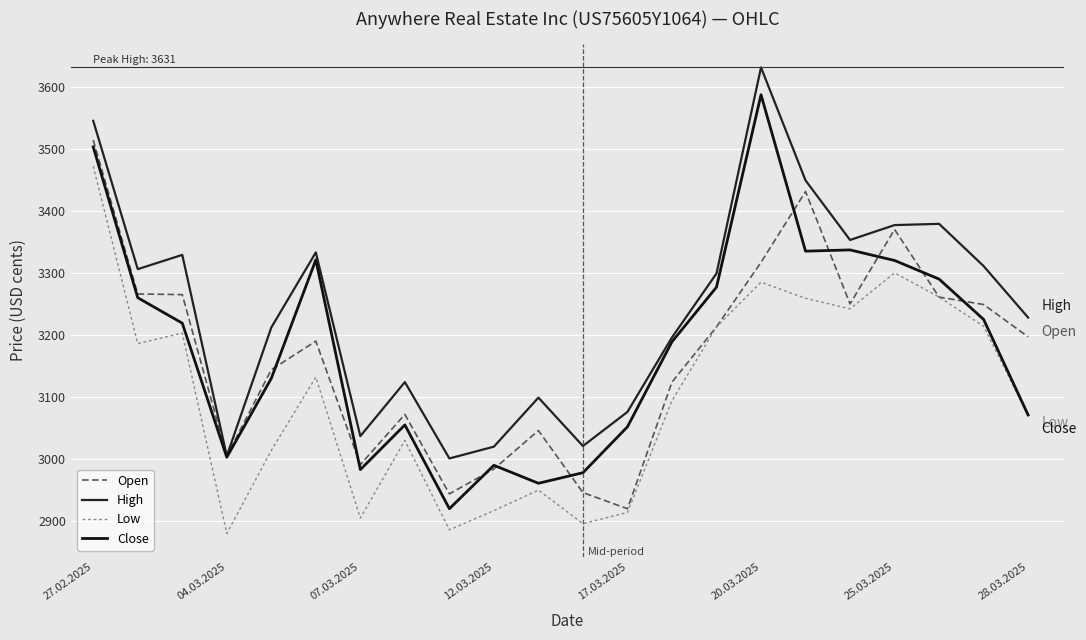

How many interior local valleys does the Close series have?

5